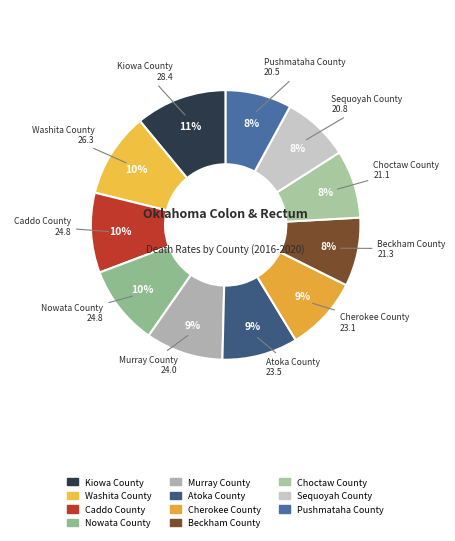

To the nearest percent, what percentage of the pie is Sequoyah County?

8%